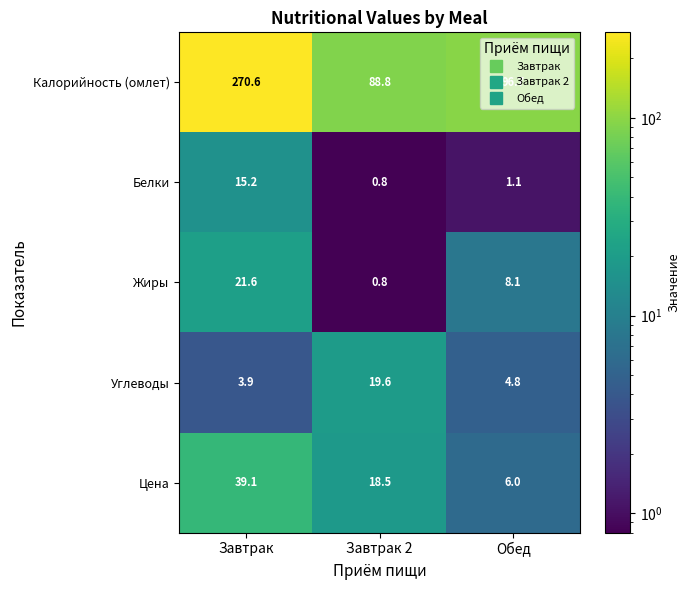

What value does the Углеводы series have at Завтрак 2?

19.6